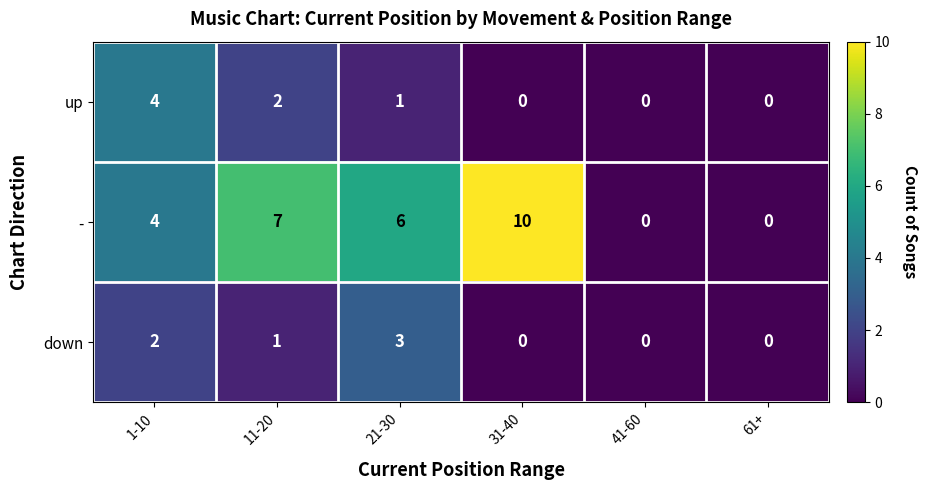

What is the highest value of the - series?

10